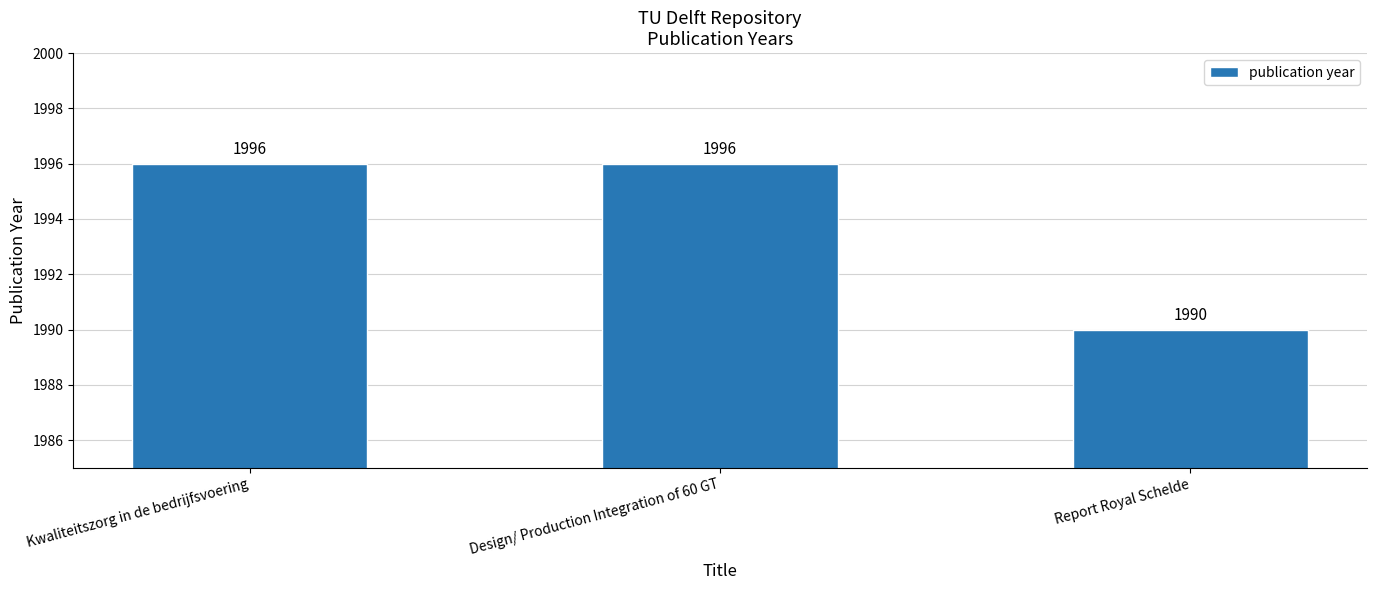

Reading right to left, transcribe all the data shown in this chart.

1990	1996	1996